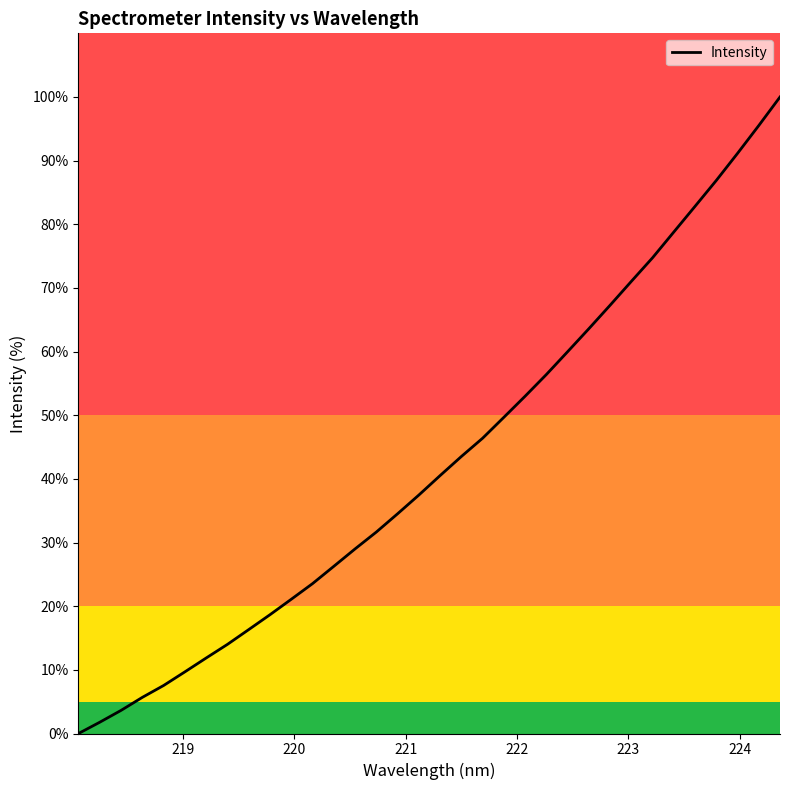

What is the difference between the maximum and minimum values?

100.0